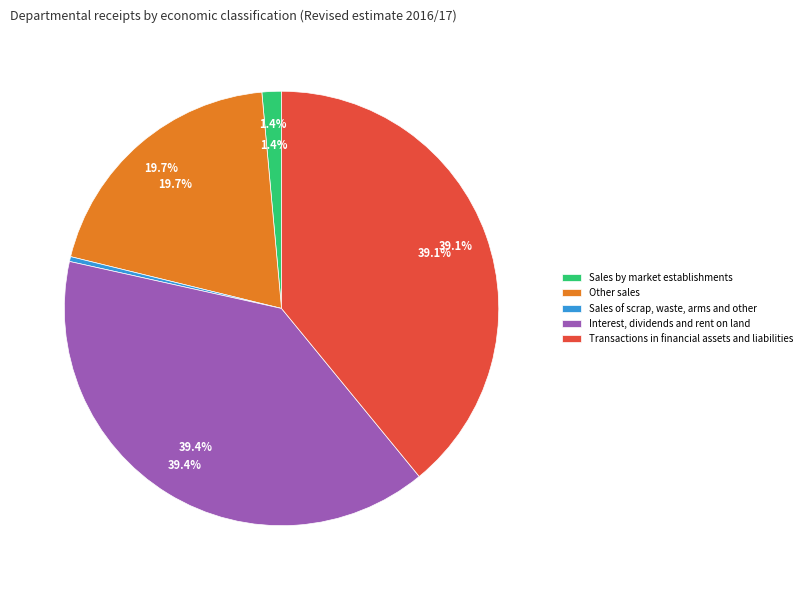

What is the largest slice in the pie chart?

Interest, dividends and rent on land